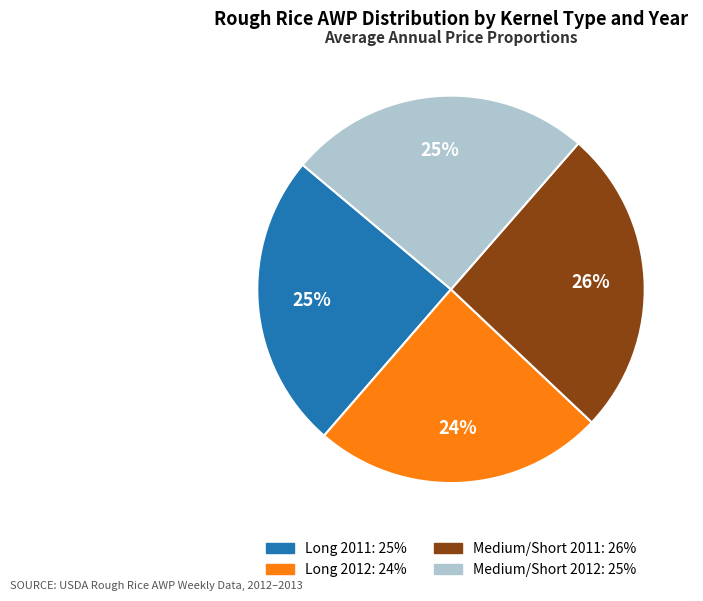

True or false: Long 2011 accounts for 31% of the total.

False